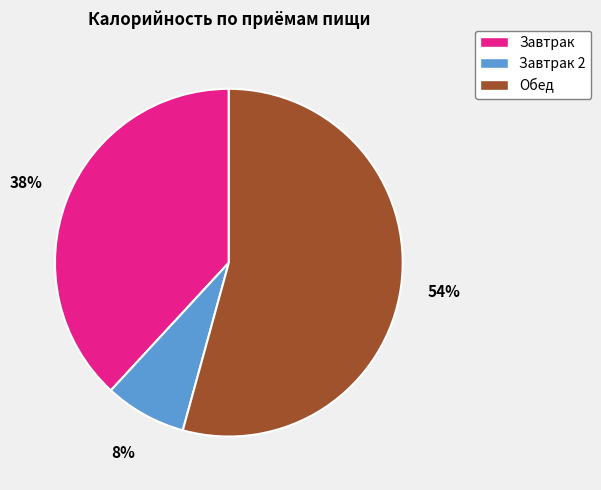

True or false: Завтрак accounts for 52% of the total.

False